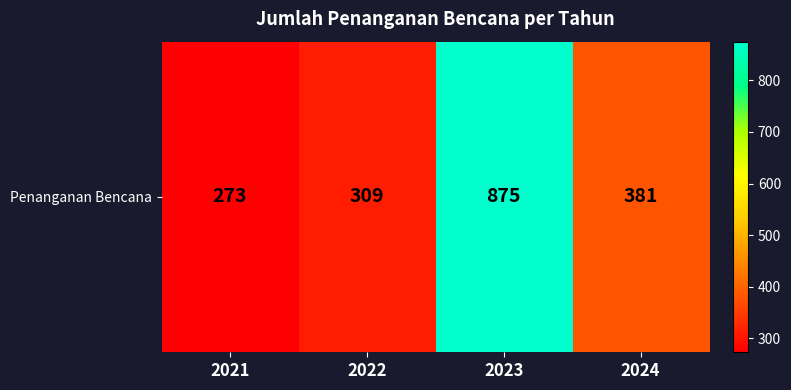

List the labels in order of value, smallest first.

2021, 2022, 2024, 2023